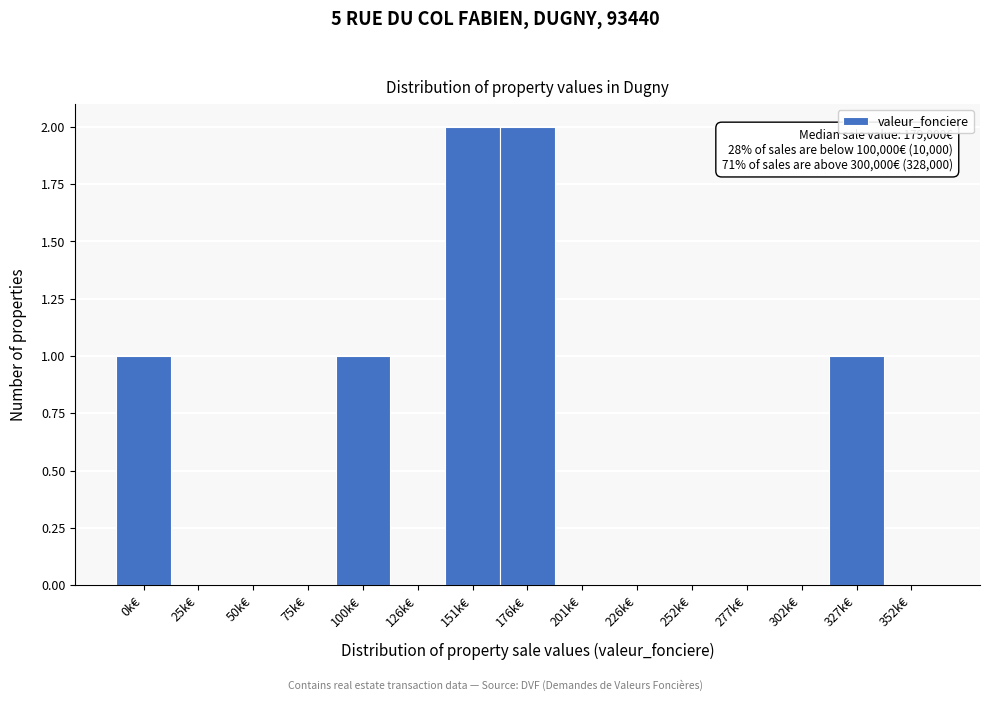

Reading left to right, list all the values displayed in this chart.

0k€=1	25k€=0	50k€=0	75k€=0	100k€=1	126k€=0	151k€=2	176k€=2	201k€=0	226k€=0	252k€=0	277k€=0	302k€=0	327k€=1	352k€=0